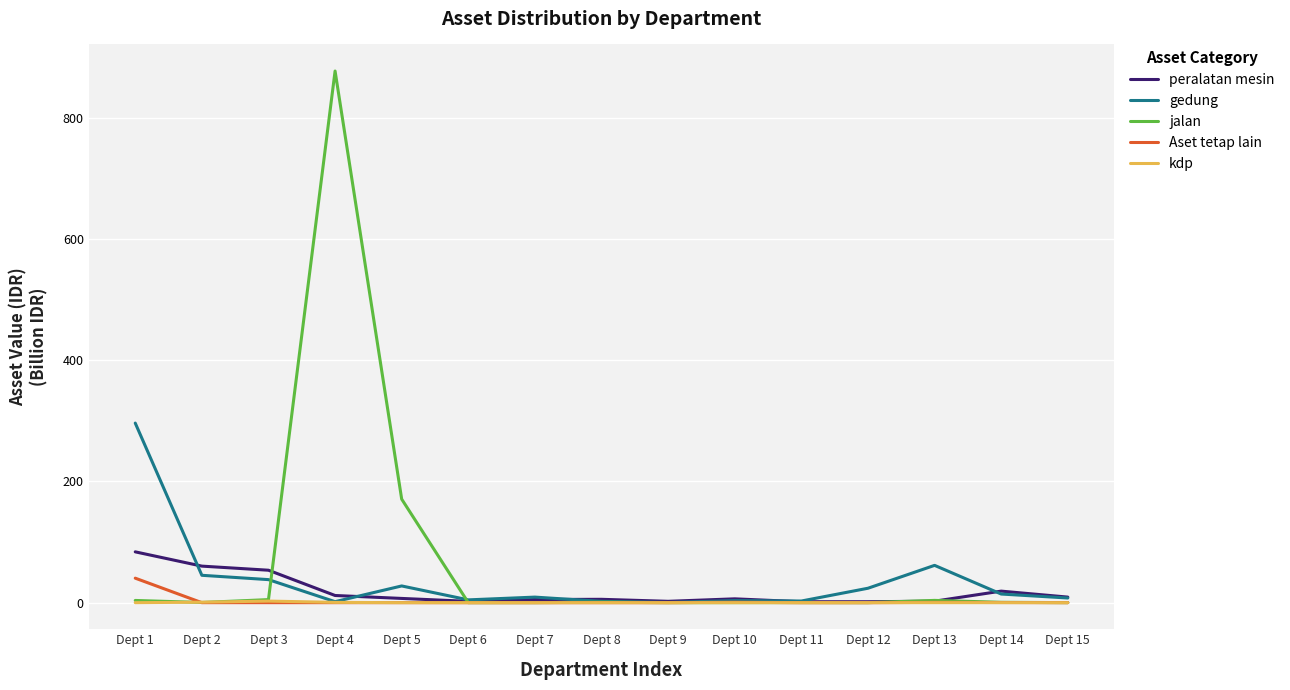

Rank the series by their maximum value, from lowest to highest.

kdp, Aset tetap lain, peralatan mesin, gedung, jalan